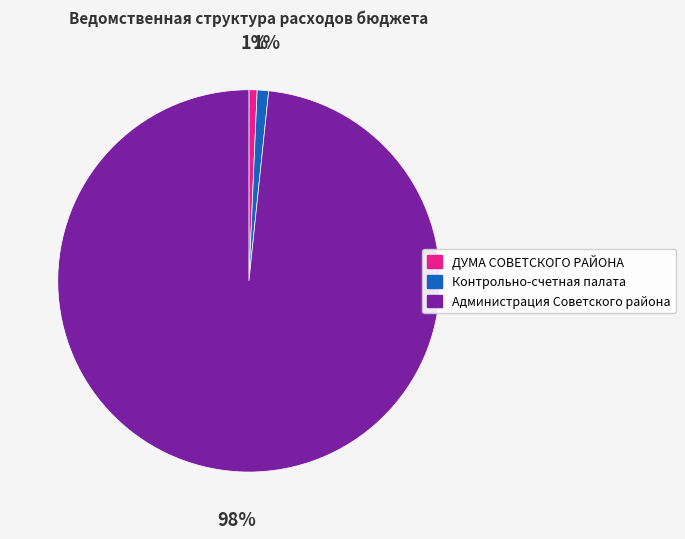

Do Контрольно-счетная палата and Администрация Советского района together represent more than half of the pie?

Yes